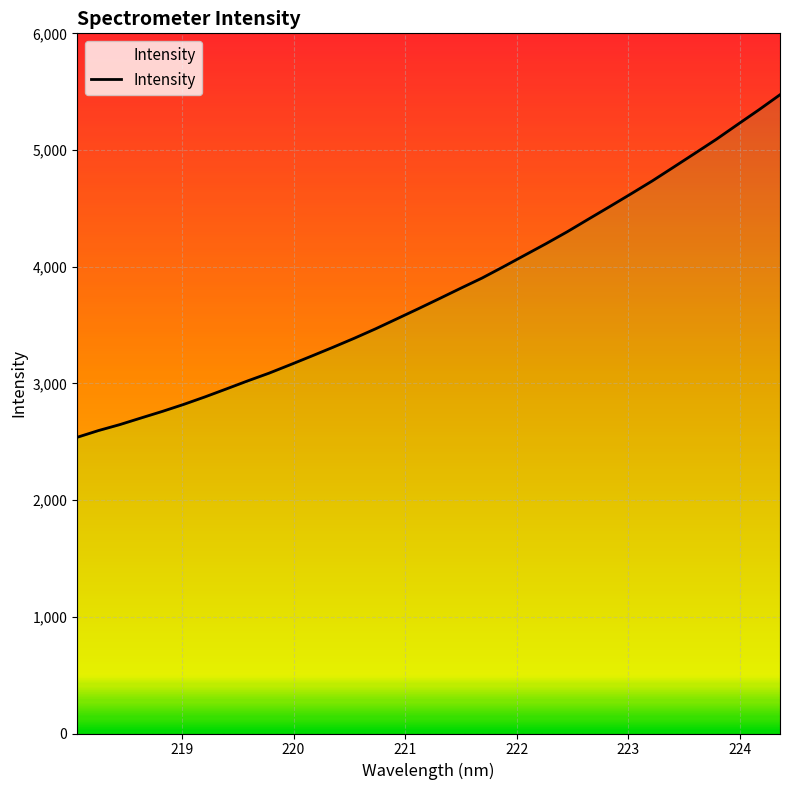

How many data points are above 3727?

17